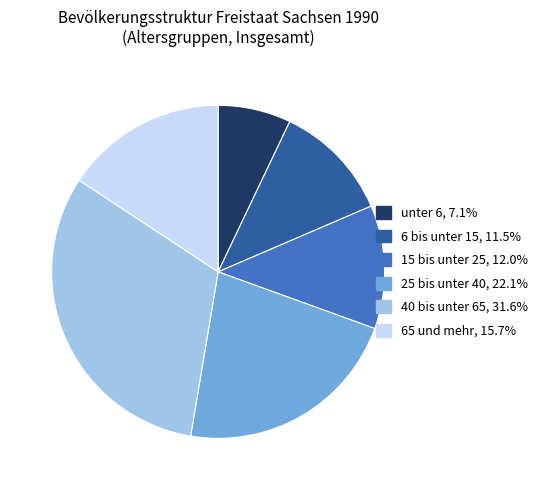

Rank the categories by value from lowest to highest.

unter 6, 6 bis unter 15, 15 bis unter 25, 65 und mehr, 25 bis unter 40, 40 bis unter 65